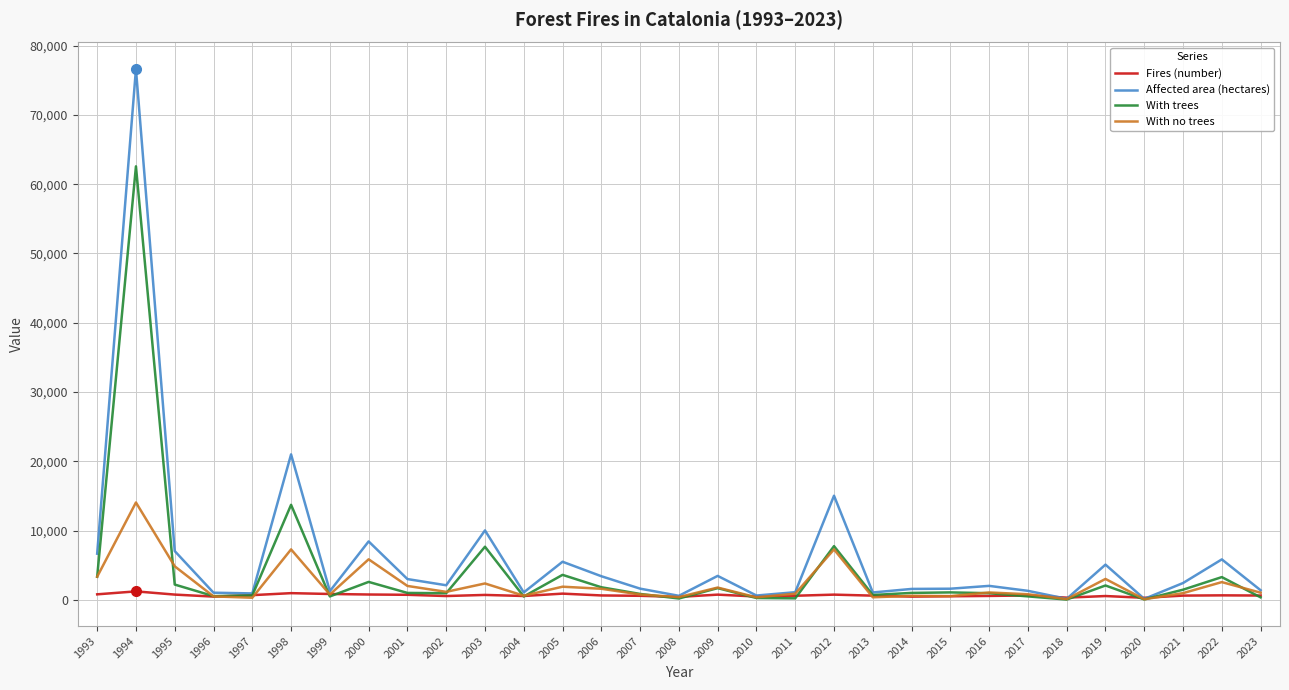

List the series in order of their peak value, highest first.

Affected area (hectares), With trees, With no trees, Fires (number)